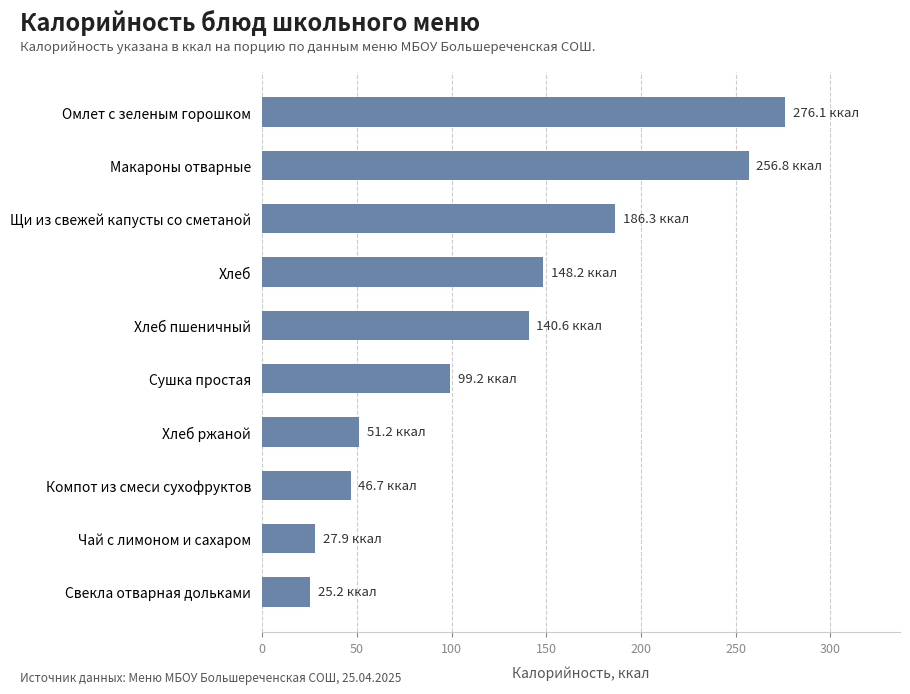

What is the change in value from Макароны отварные to Чай с лимоном и сахаром?

-228.9